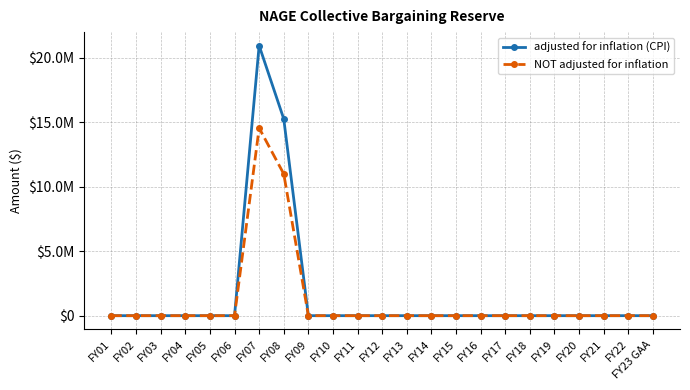

Reading right to left, what are all the values shown in this chart?

adjusted for inflation (CPI): 0	0	0	0	0	0	0	0	0	0	0	0	0	0	0	15266000	20952408	0	0	0	0	0	0
NOT adjusted for inflation: 0	0	0	0	0	0	0	0	0	0	0	0	0	0	0	11000000	14557538	0	0	0	0	0	0